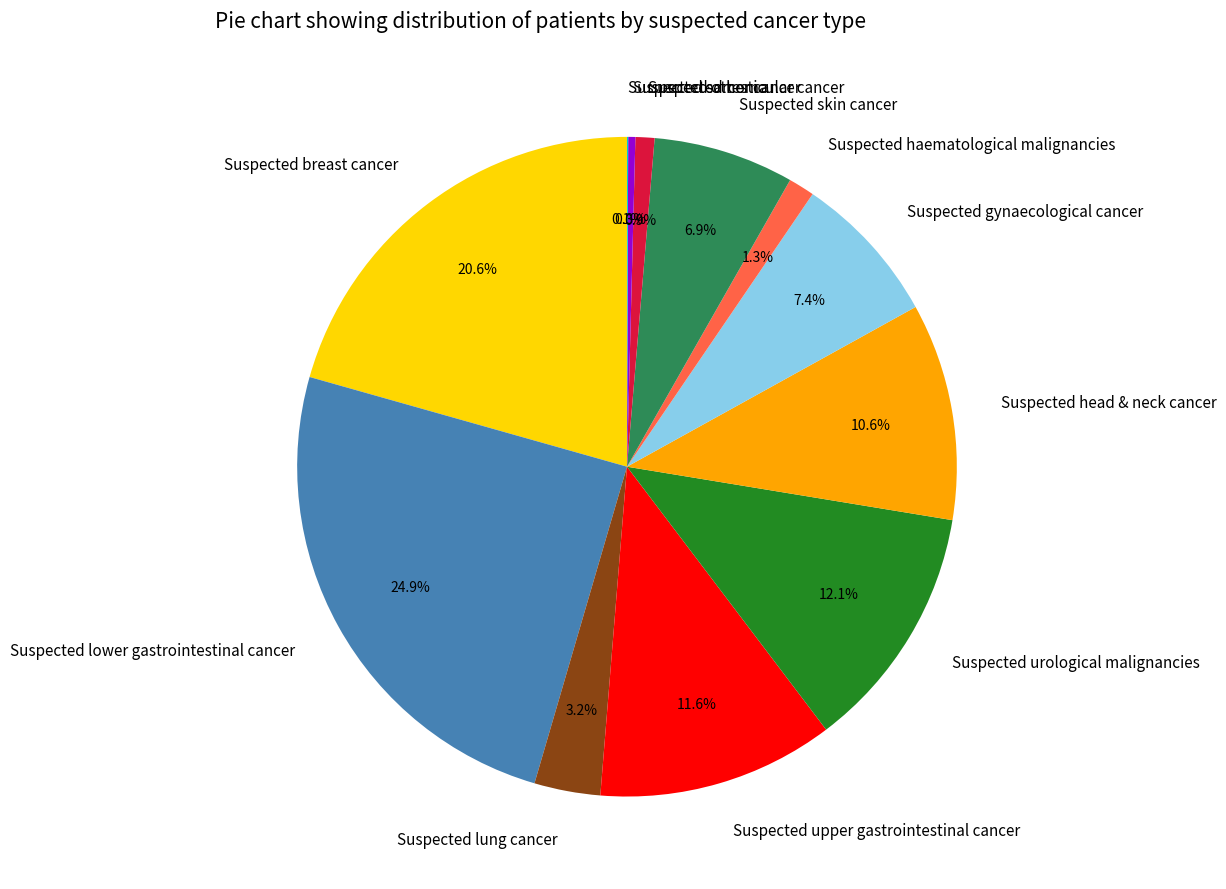

Which slice is the largest?

Suspected lower gastrointestinal cancer